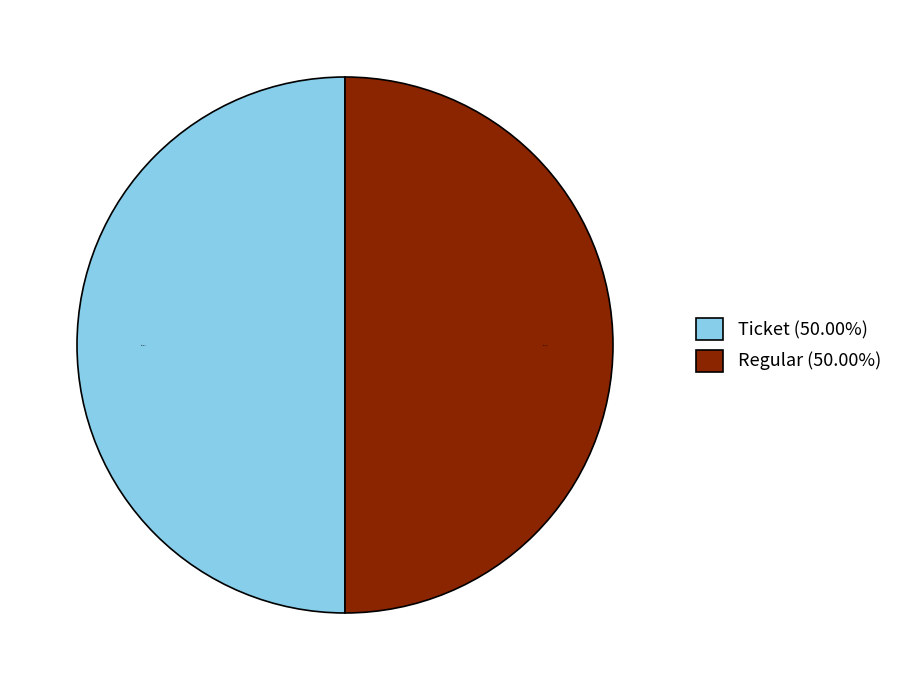

What is the ratio of the value at Regular (50.00%) to the value at Ticket (50.00%)?

1.0